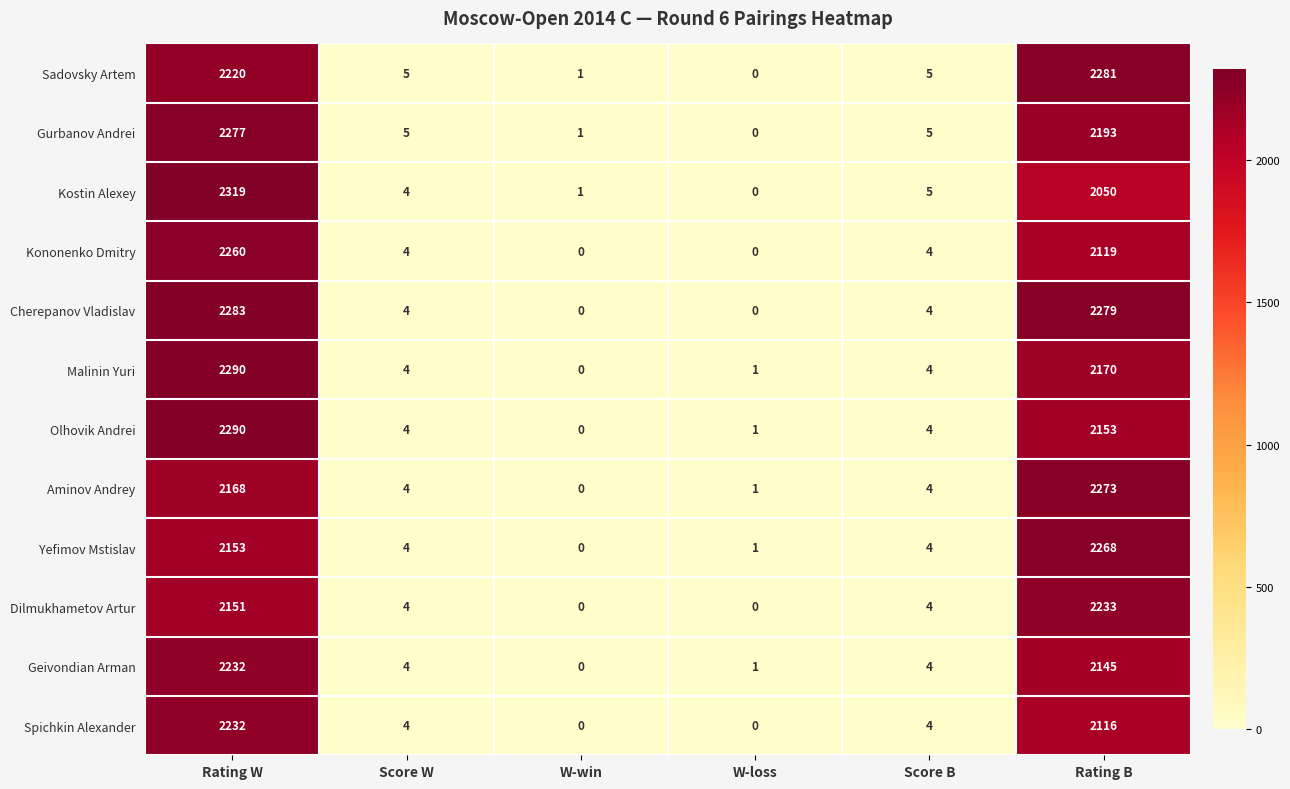

What is the total value across all series at Score W?

50